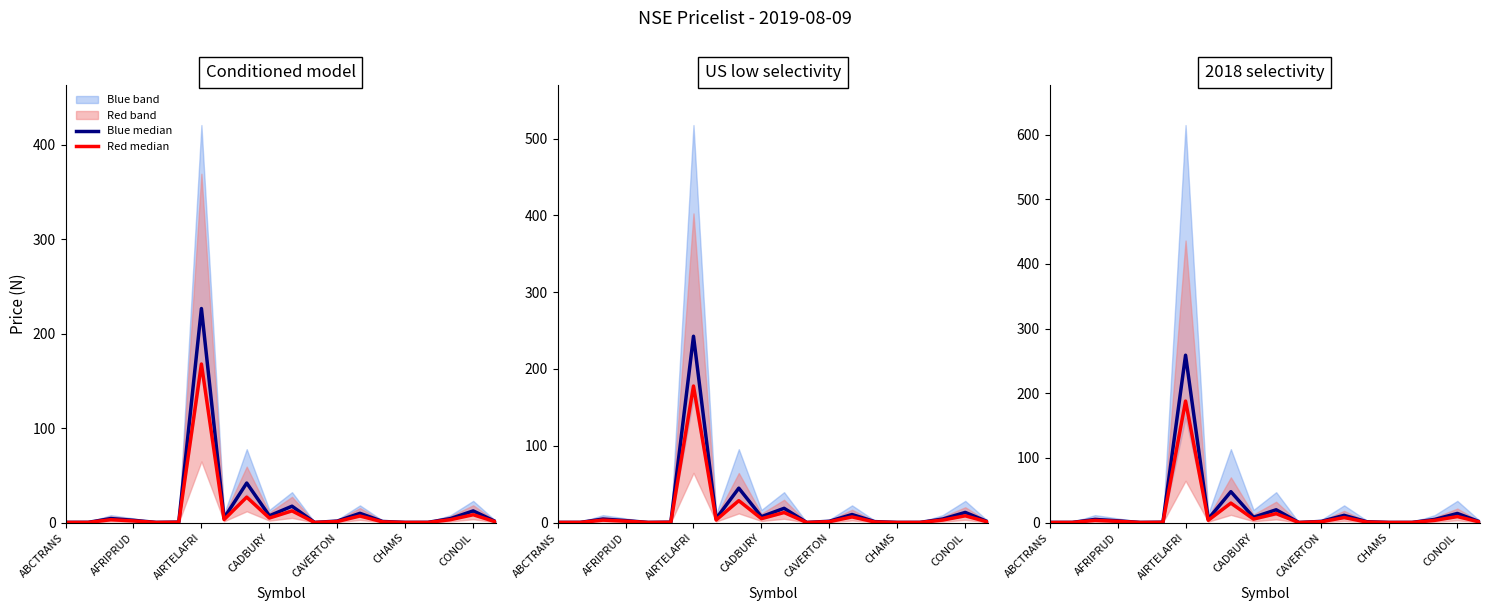

What is the difference between the highest and lowest values at CHAMS?

0.1